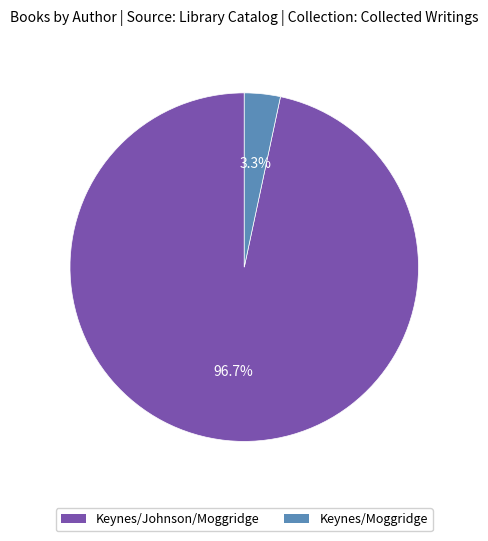

Is Keynes/Johnson/Moggridge the majority of the pie?

Yes